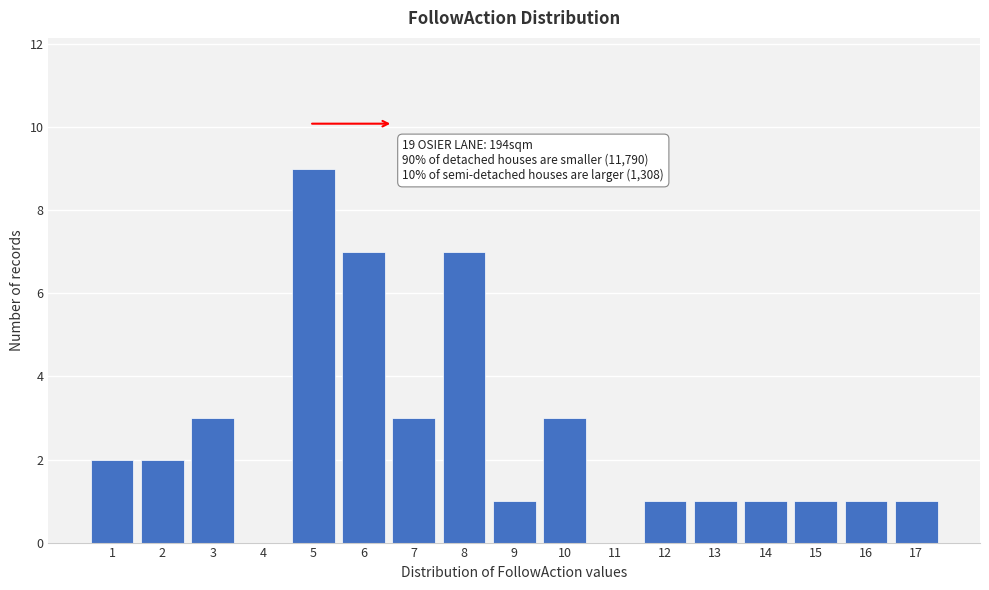

Over which range of the x-axis is the bar tallest?

4.5 to 5.5